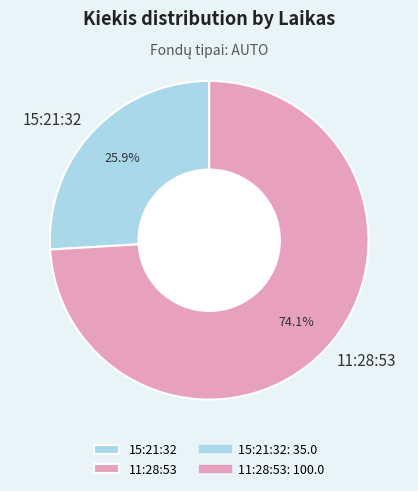

The 15:21:32 slice represents 26% of the pie. True or false?

True